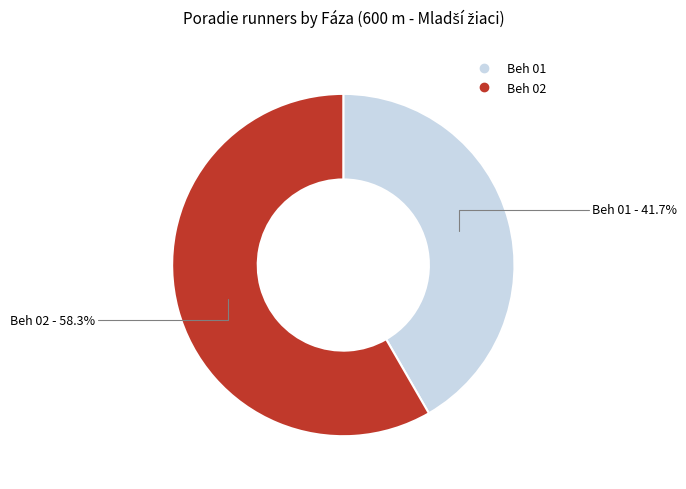

What percentage is the Beh 02 slice, to the nearest percent?

58%